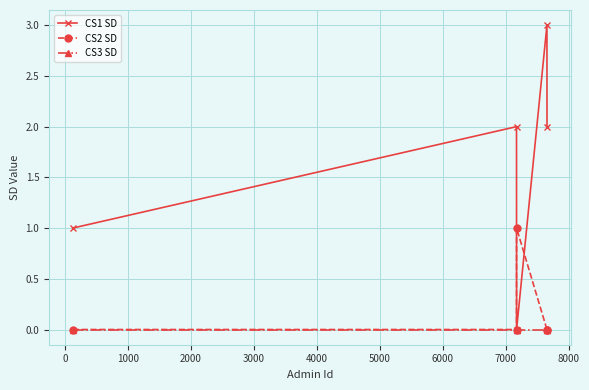

Rank the series by their maximum value, from highest to lowest.

CS1 SD, CS2 SD, CS3 SD